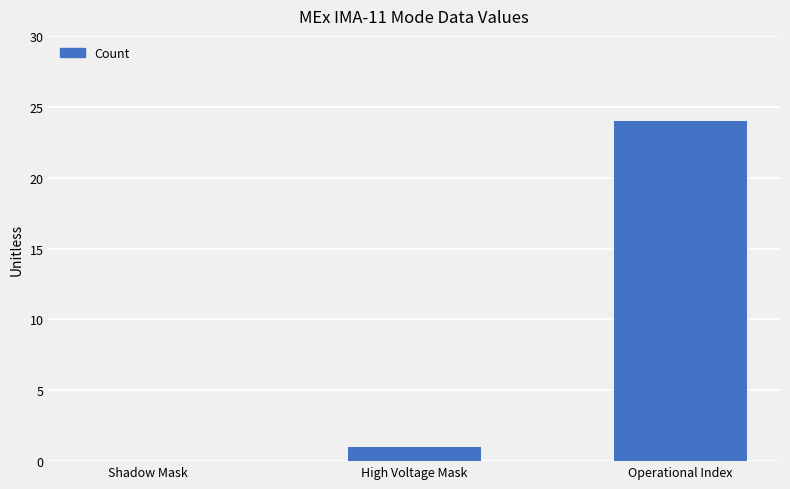

What is the greatest value displayed?

24